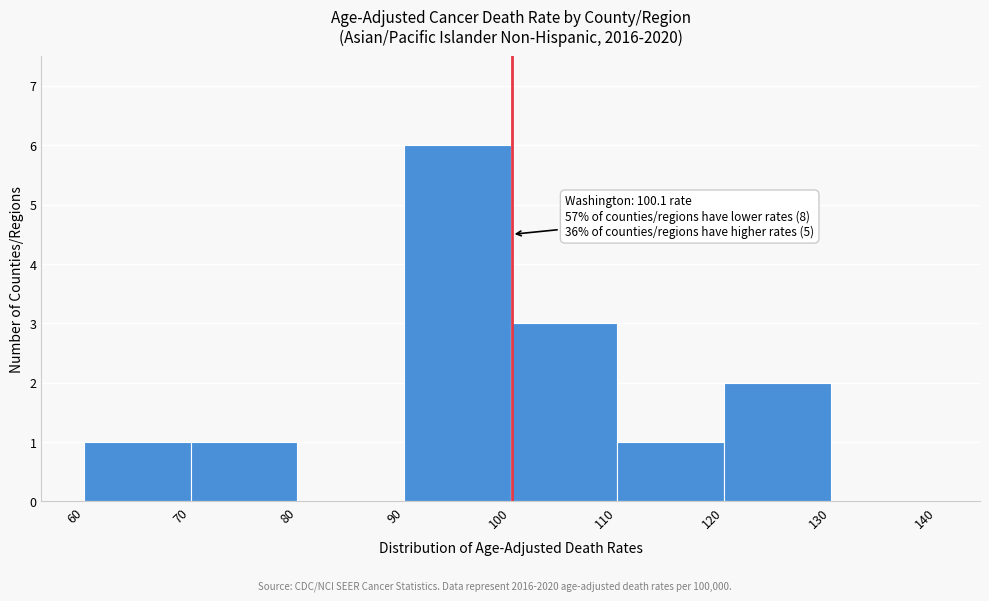

Which range on the x-axis has the tallest bar?

90 to 100